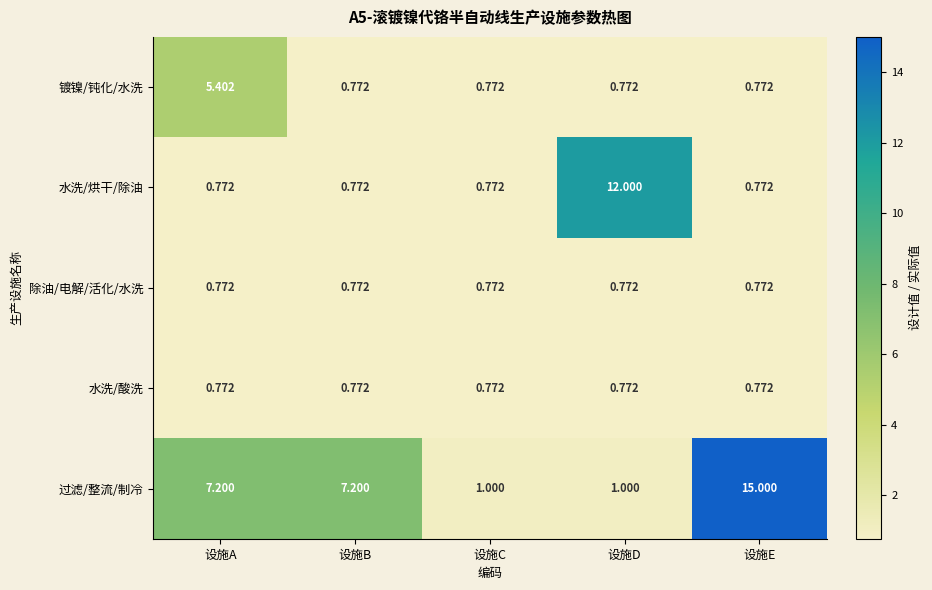

Which series has the largest total across all categories?

过滤/整流/制冷